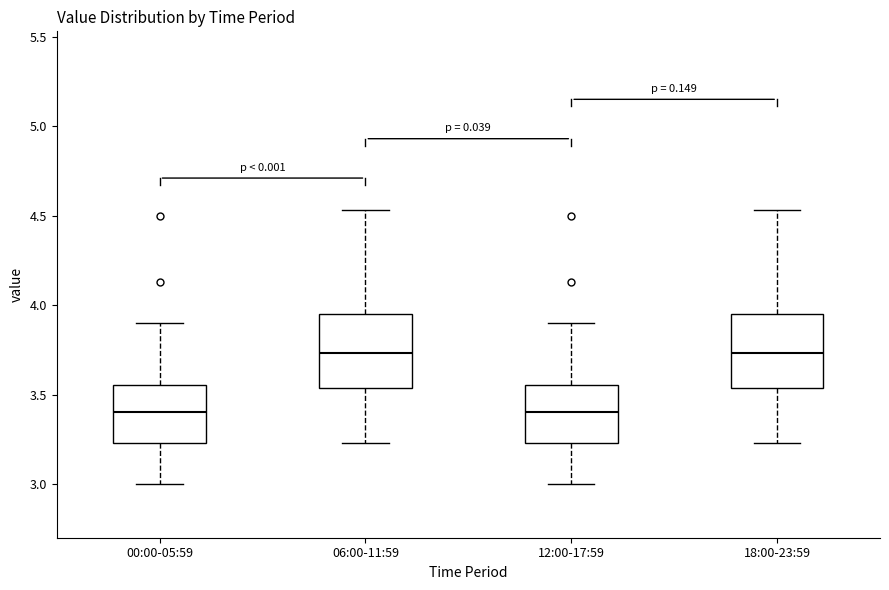

Reading left to right, transcribe this box plot: for each box, give where its median line is, the range the box spans, and where its two whiskers end, as read against the y-axis. The values are not printed on the chart, so give them approximately, as read against the axis.

00:00-05:59: median 3.40, box 3.25 to 3.55, whiskers 3.00 to 3.90
06:00-11:59: median 3.75, box 3.55 to 3.95, whiskers 3.25 to 4.55
12:00-17:59: median 3.40, box 3.25 to 3.55, whiskers 3.00 to 3.90
18:00-23:59: median 3.75, box 3.55 to 3.95, whiskers 3.25 to 4.55